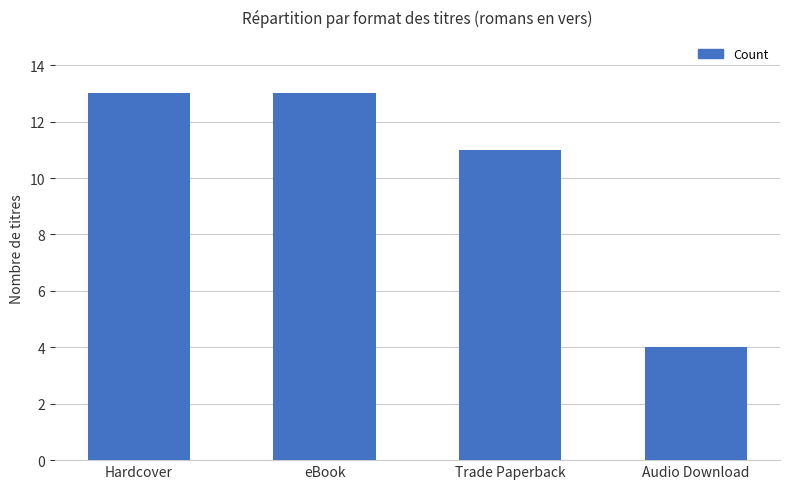

What is the maximum value shown in the chart?

13